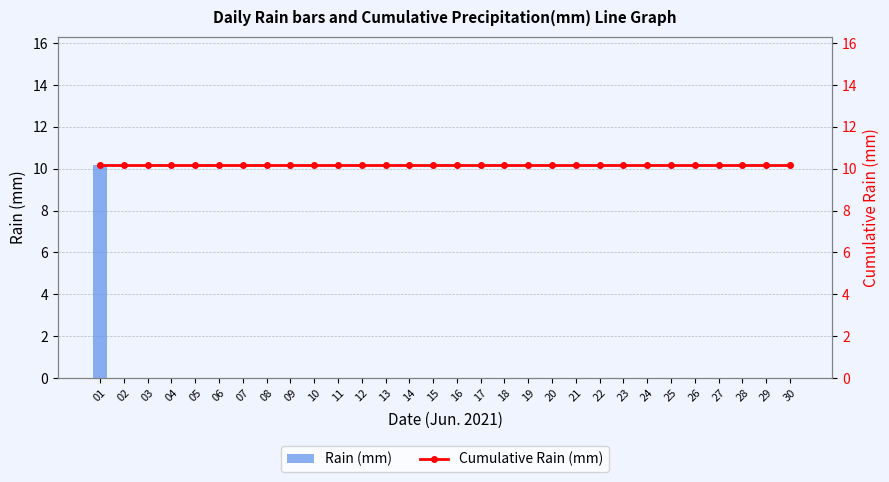

What are all the series names shown in the legend?

Rain (mm), Cumulative Rain (mm)